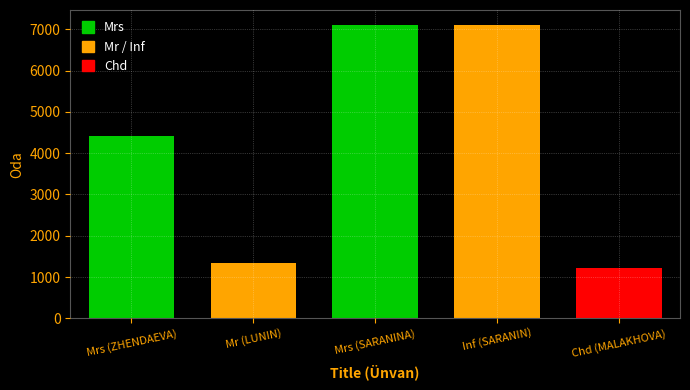

What is the maximum value shown in the chart?

7114